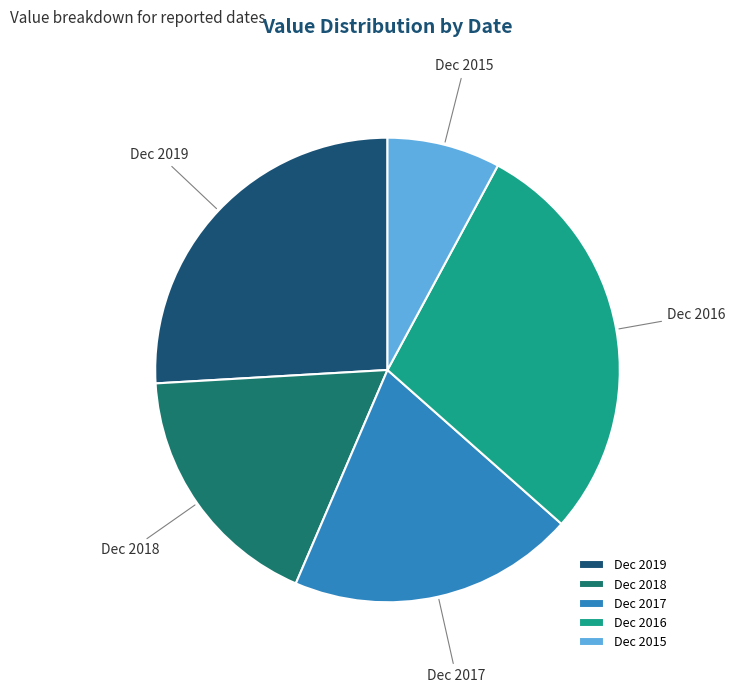

Do Dec 2015 and Dec 2017 together represent more than half of the pie?

No